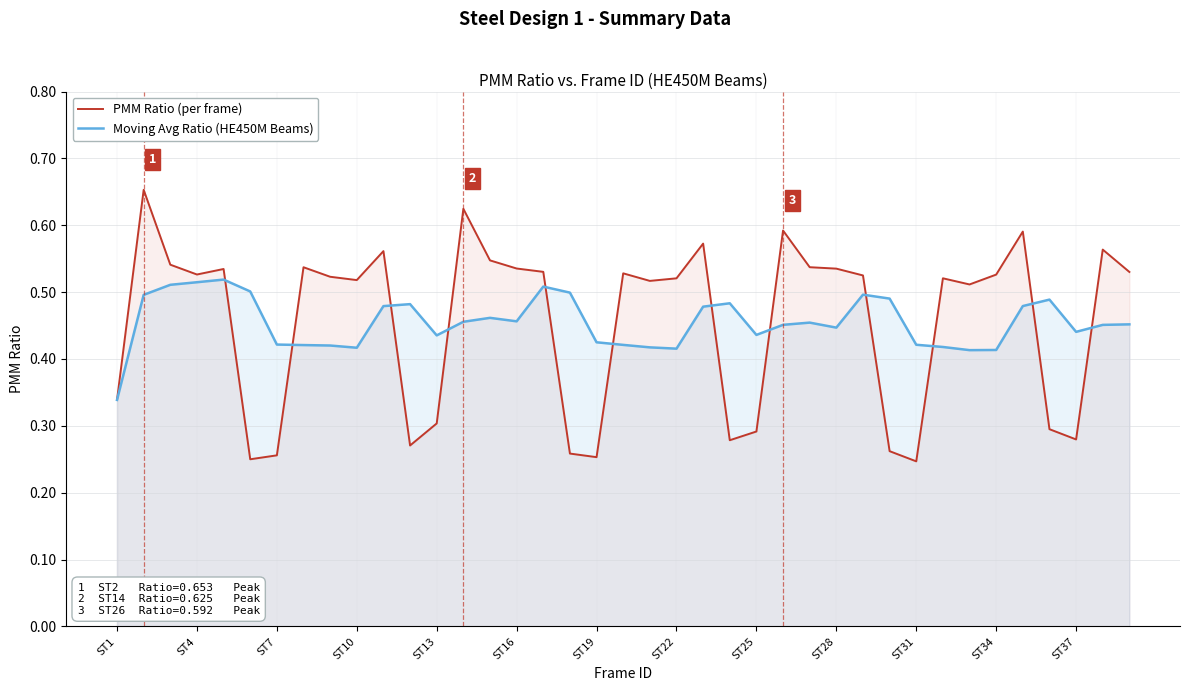

Which series changed the most between ST7 and ST22?

PMM Ratio (per frame)